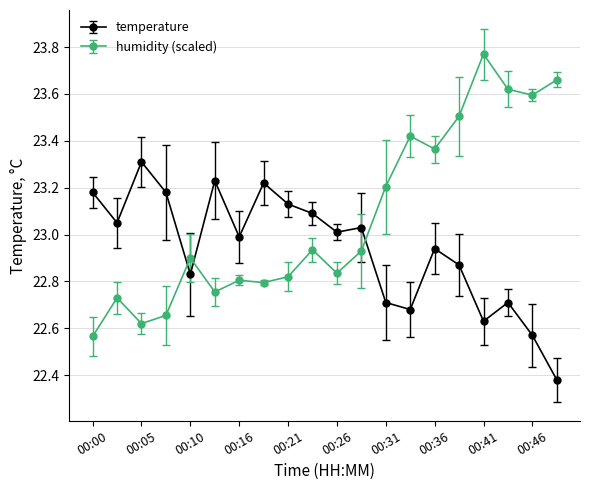

What are all the series names shown in the legend?

temperature, humidity (scaled)